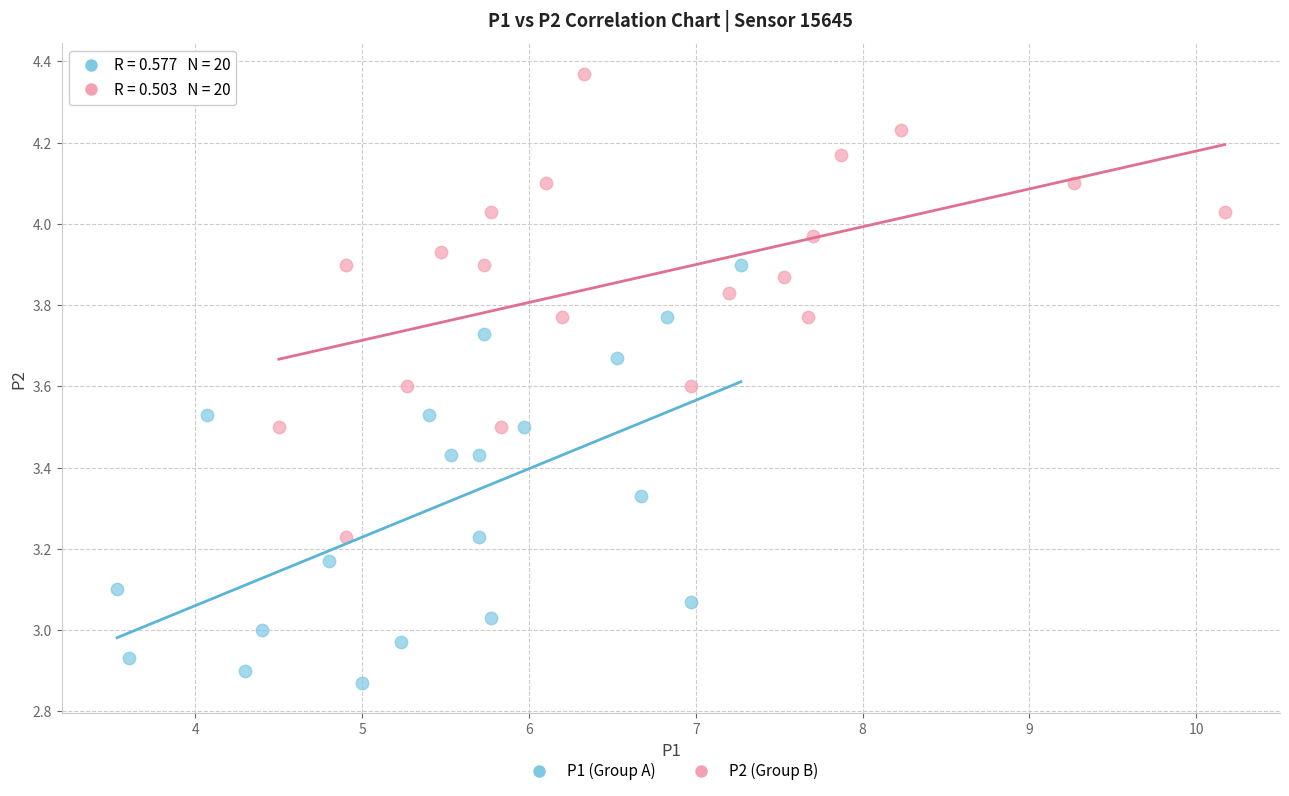

Which series reaches the minimum Y coordinate?

P1 (Group A)